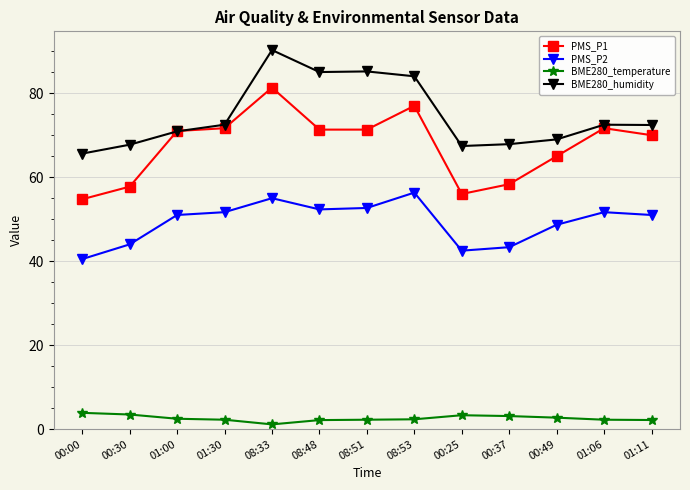

The value of BME280_humidity at 01:00 is 46.1. True or false?

False